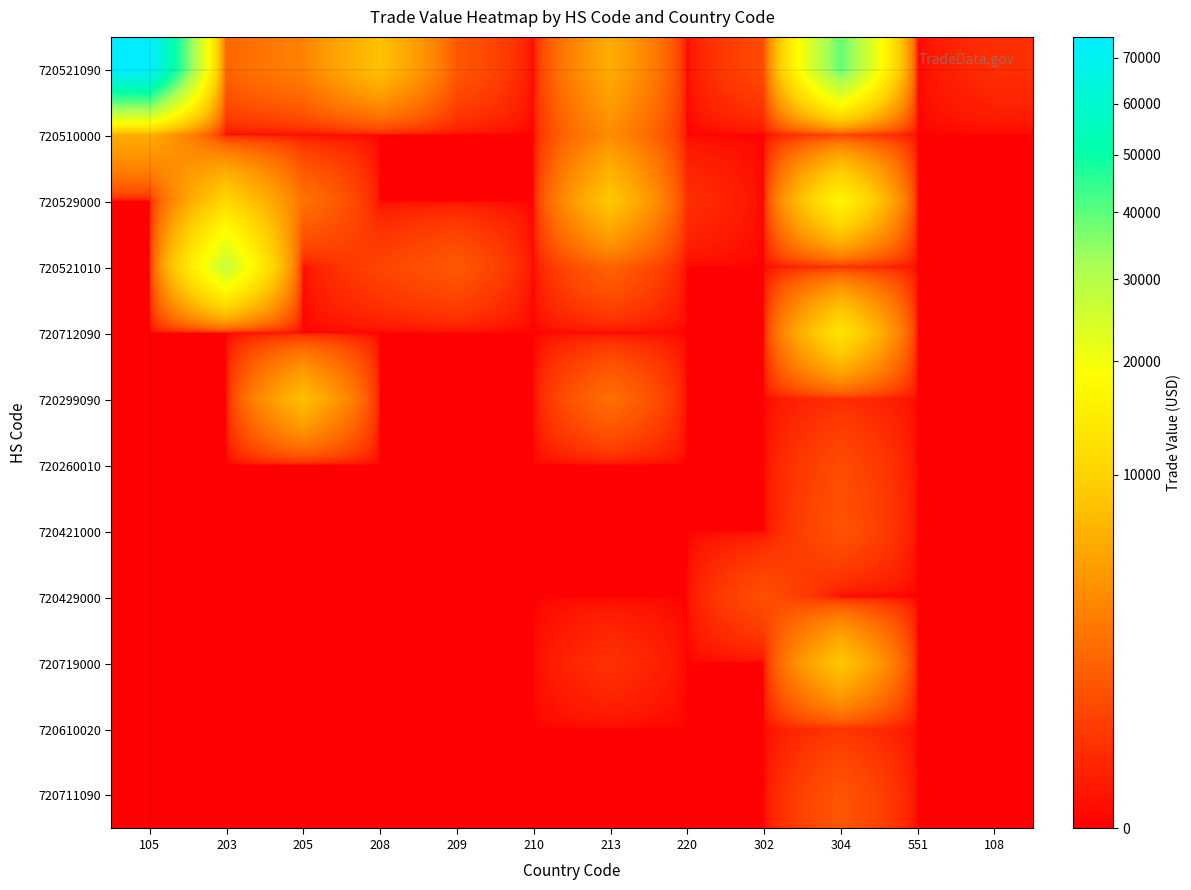

Which series has the largest total across all categories?

720521090